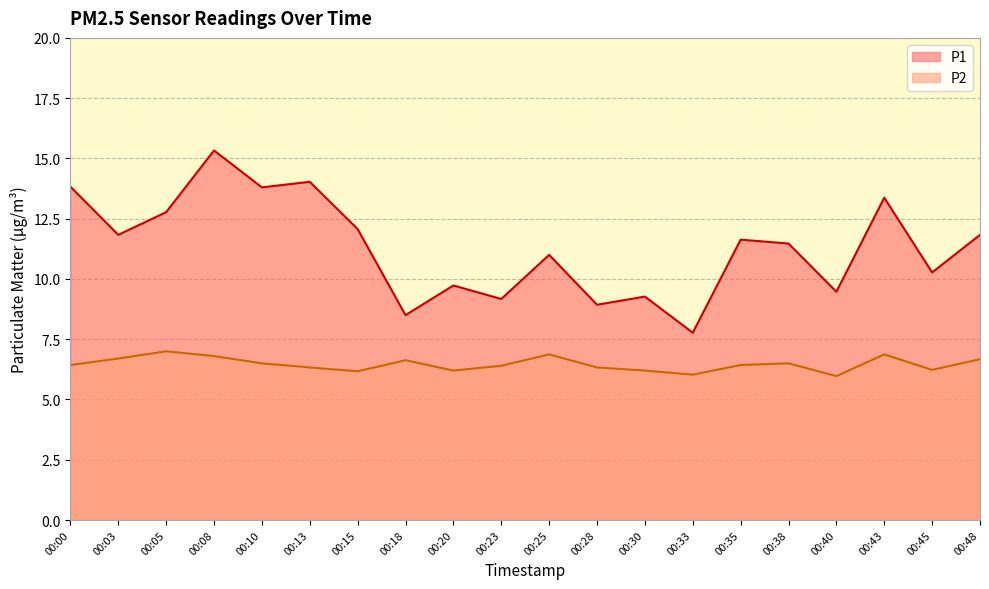

At how many categories does at least one series exceed 13?

5